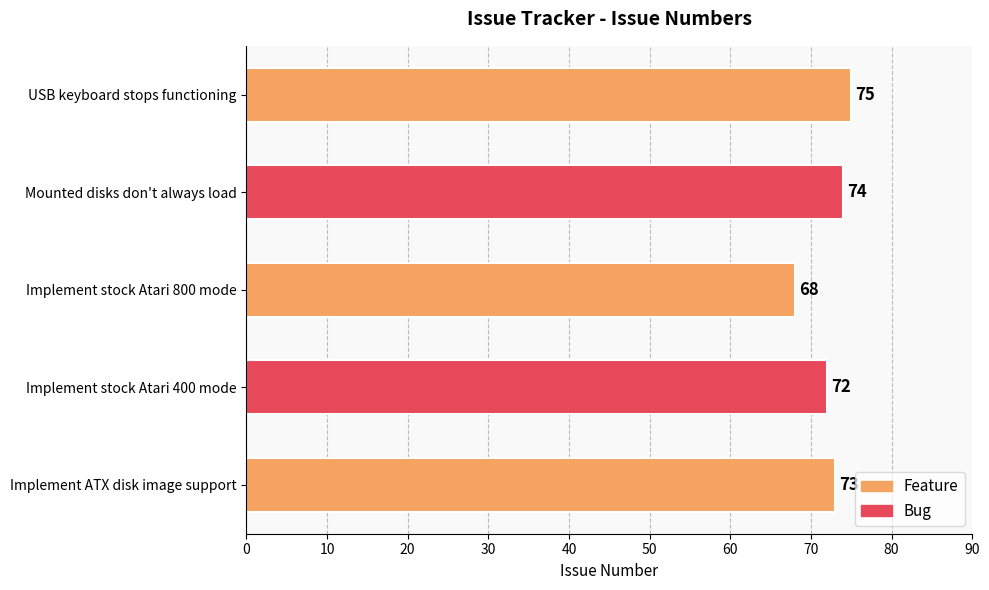

What is the maximum value shown in the chart?

75